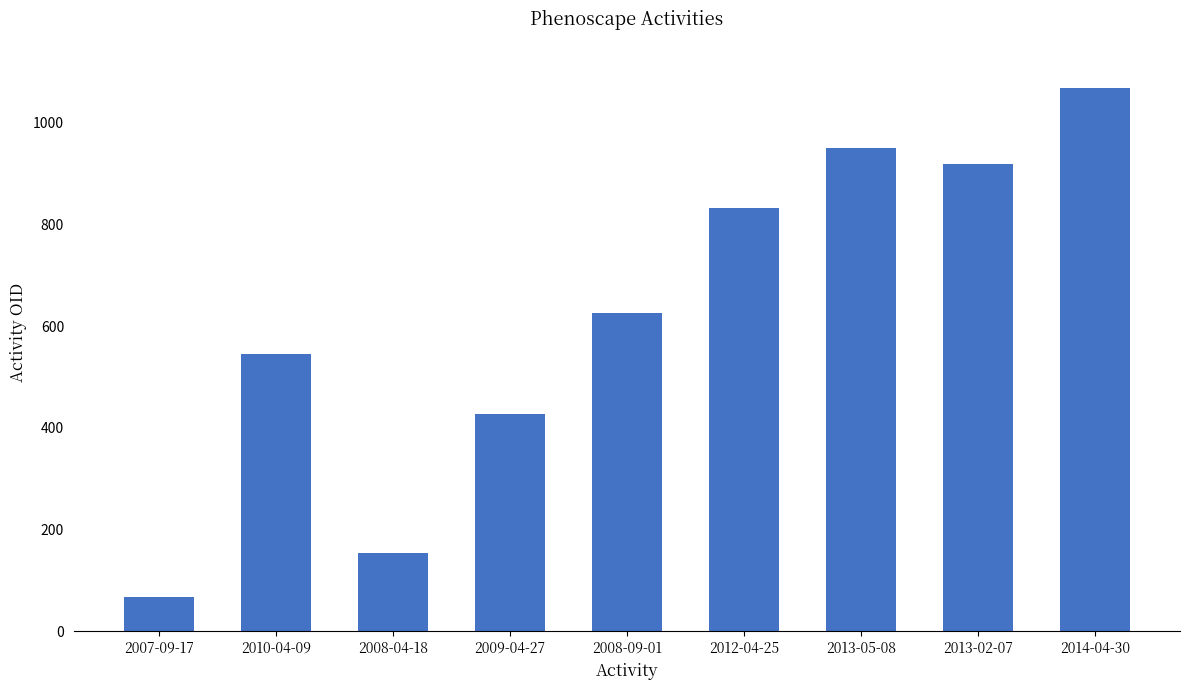

Count the number of data series in this chart.

1